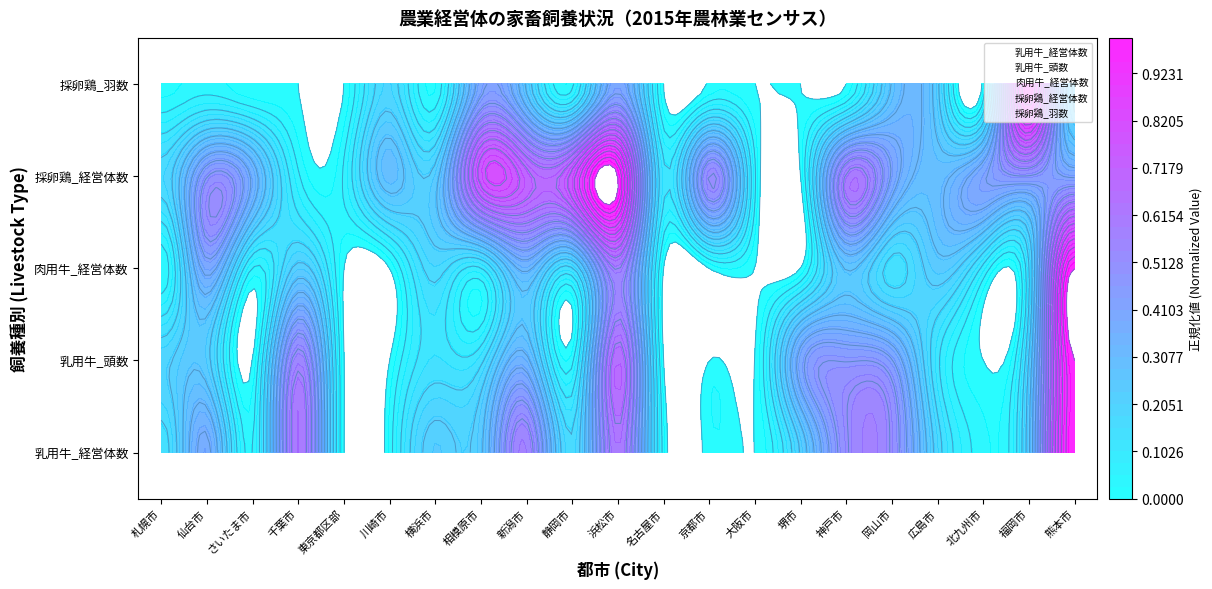

What is the sum of all 乳用牛_頭数 values?

21